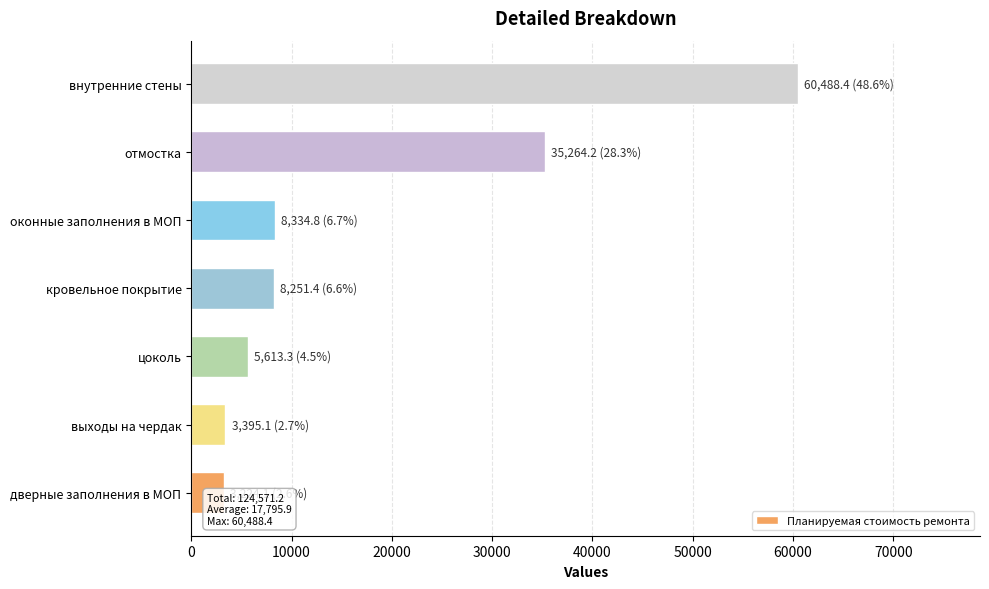

Reading left to right, transcribe all the data shown in this chart.

3224.1	3395.1	5613.3	8251.4	8334.8	35264.2	60488.4